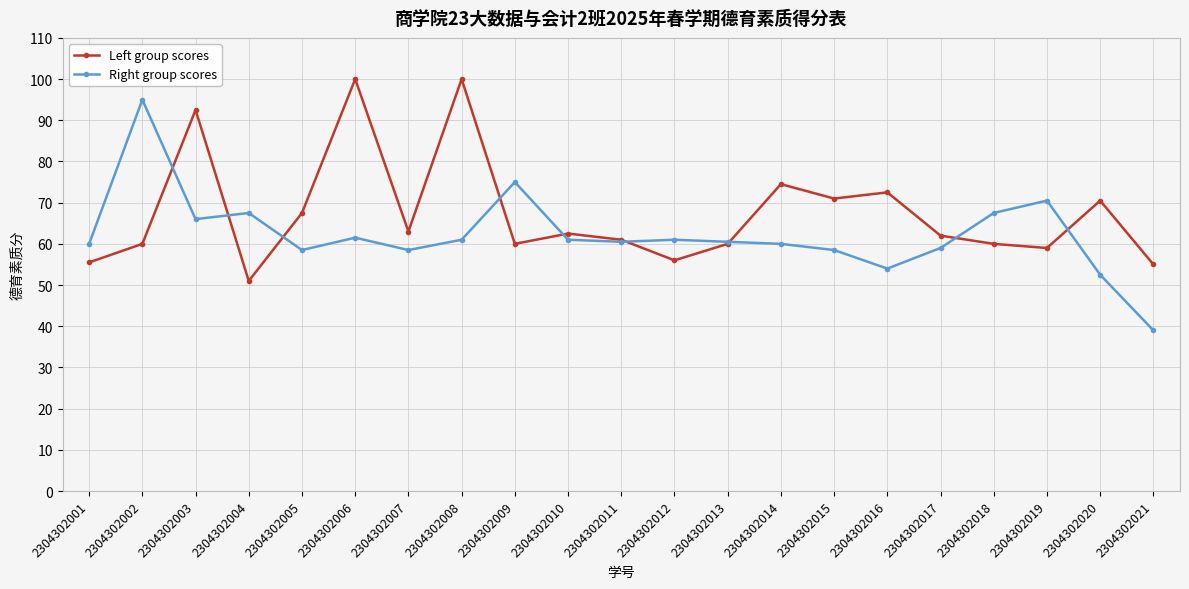

Rank the series by their maximum value, from highest to lowest.

Left group scores, Right group scores